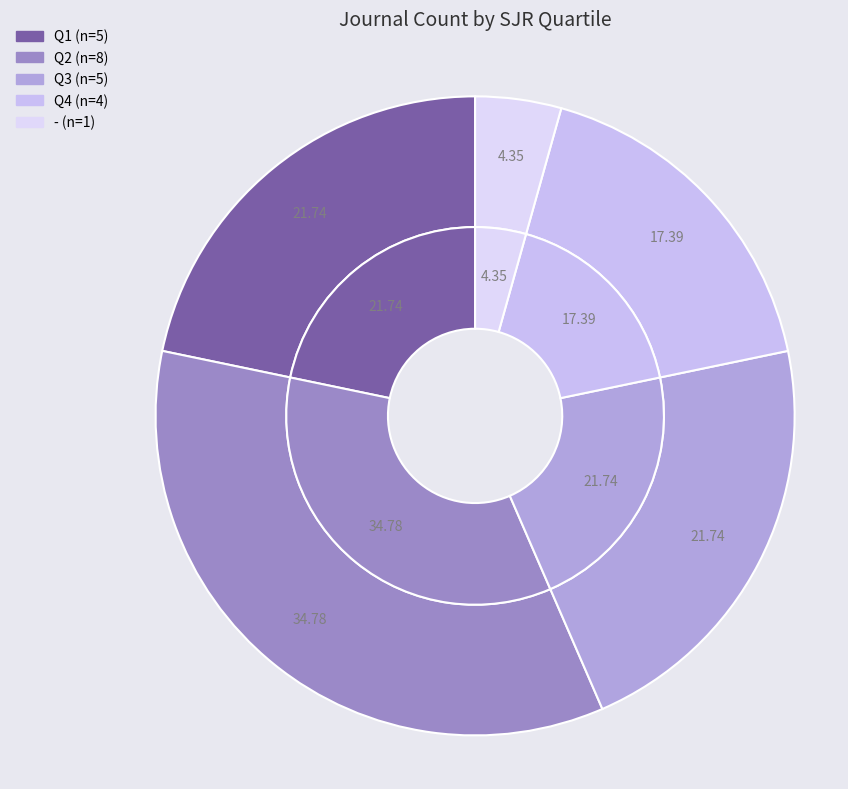

Does - represent more than half of the total?

No